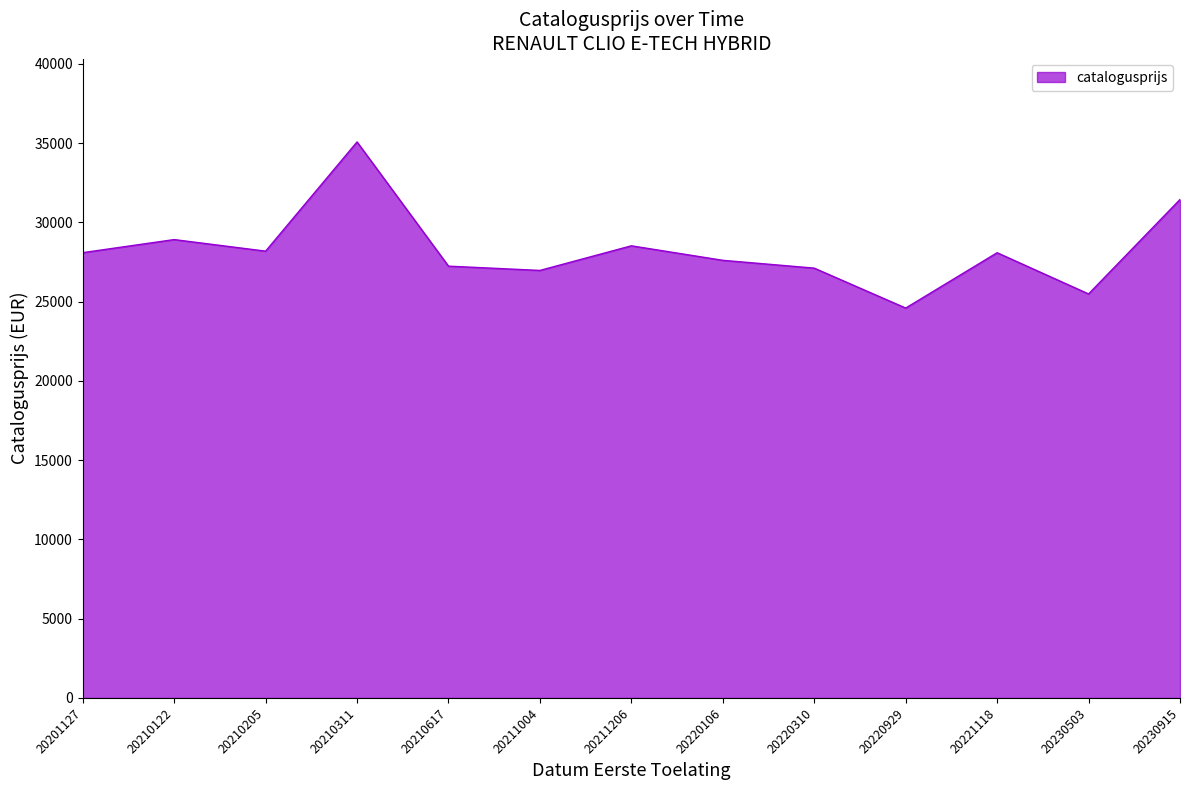

How many distinct data groups are displayed?

1